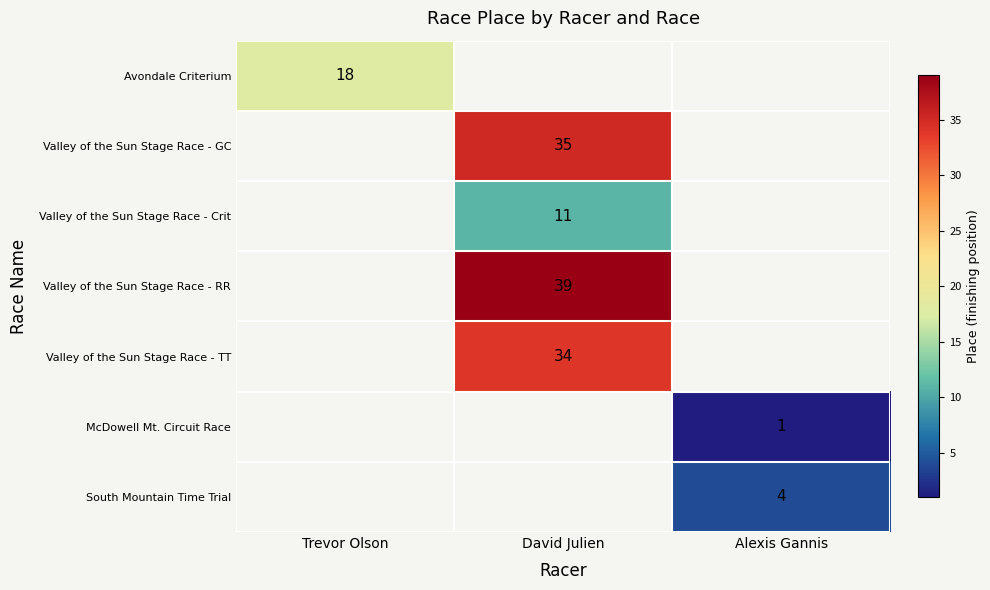

Is it true that Valley of the Sun Stage Race - TT equals 10 at David Julien?

False